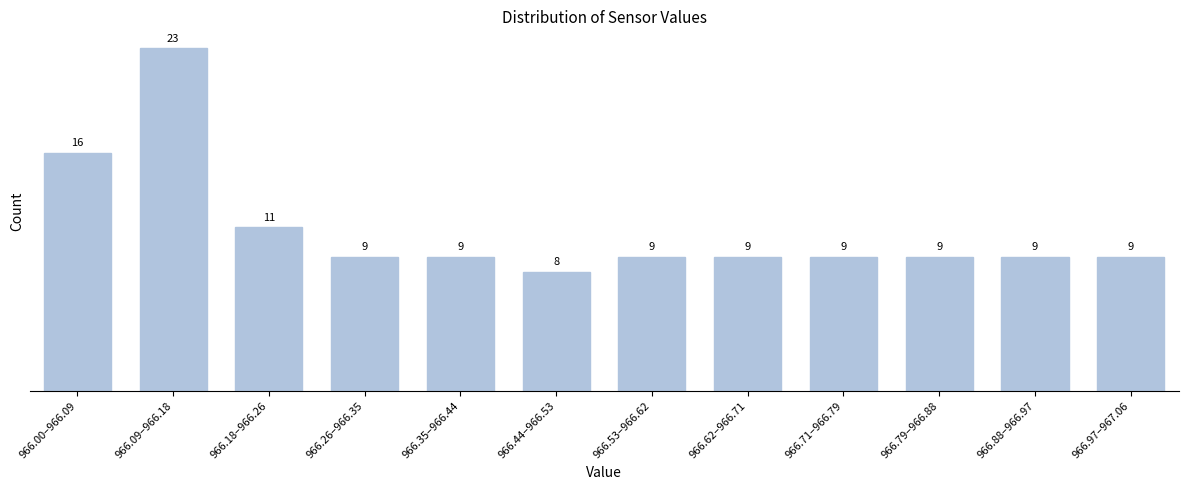

Reading left to right, list all the values displayed in this chart.

966.00–966.09=16	966.09–966.18=23	966.18–966.26=11	966.26–966.35=9	966.35–966.44=9	966.44–966.53=8	966.53–966.62=9	966.62–966.71=9	966.71–966.79=9	966.79–966.88=9	966.88–966.97=9	966.97–967.06=9